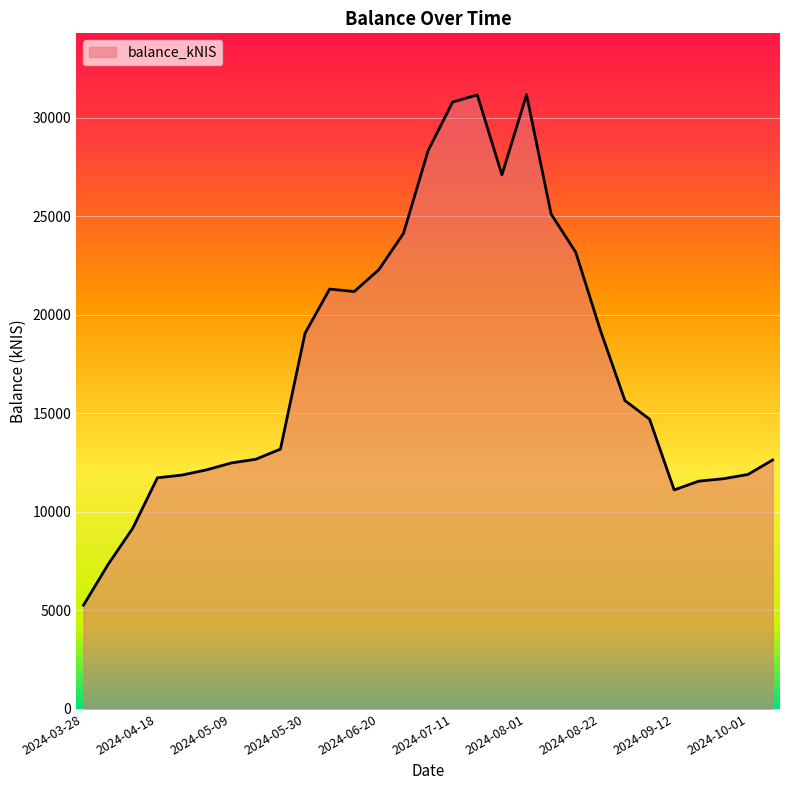

What is the minimum value shown in the chart?

5270.1